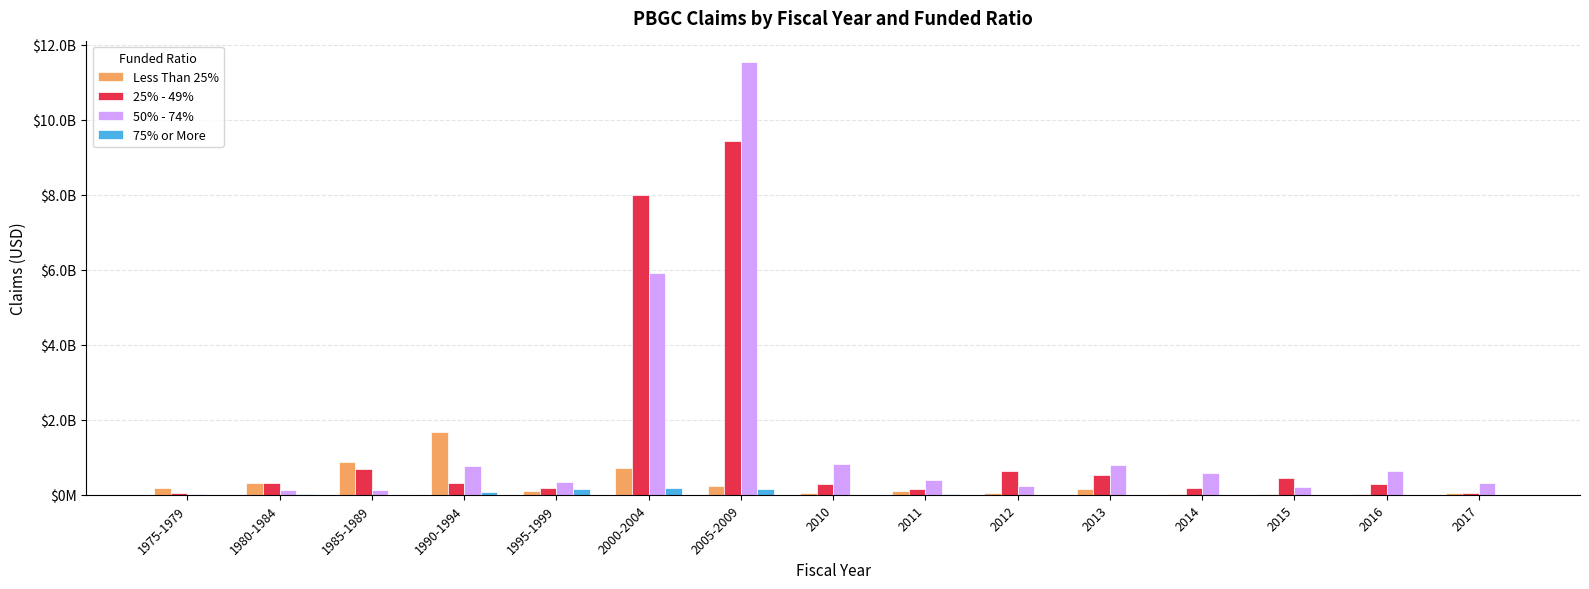

At how many categories does at least one series exceed 9707541910?

1